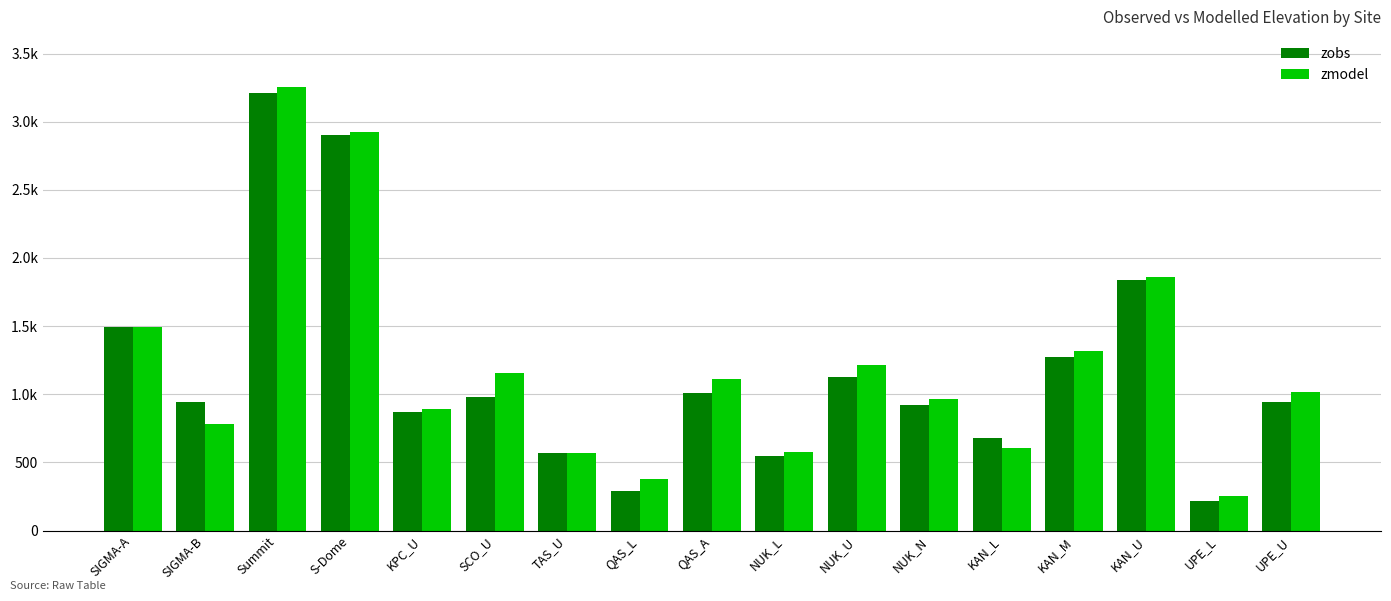

At which label is zmodel closest to 1753?

KAN_U